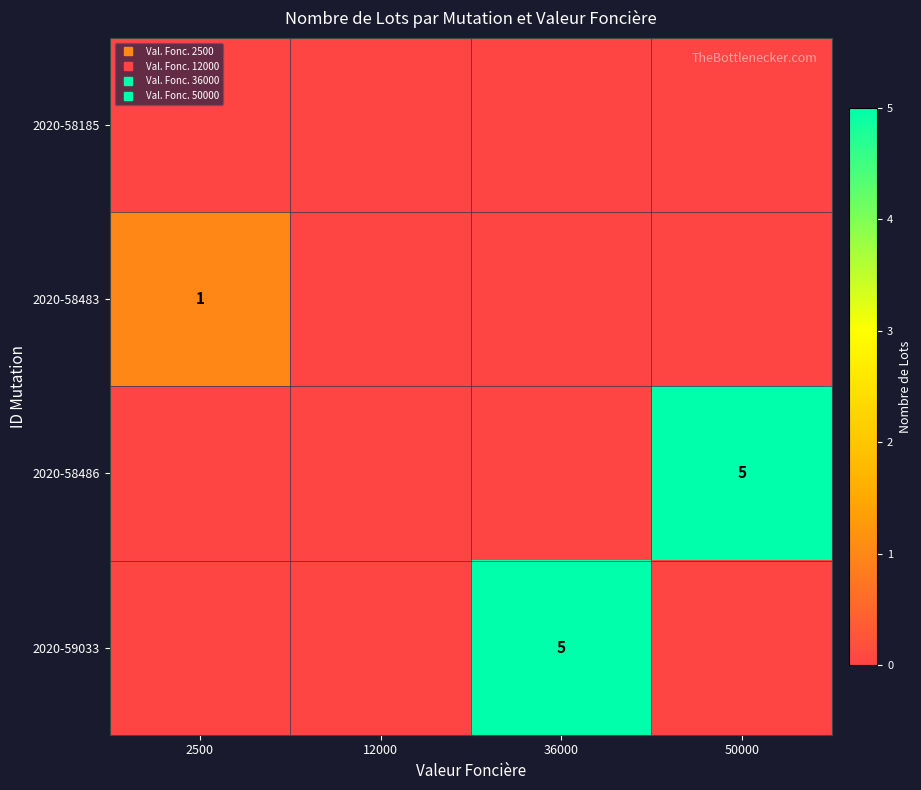

What is the difference between the maximum and second lowest values in the row_2 series?

5